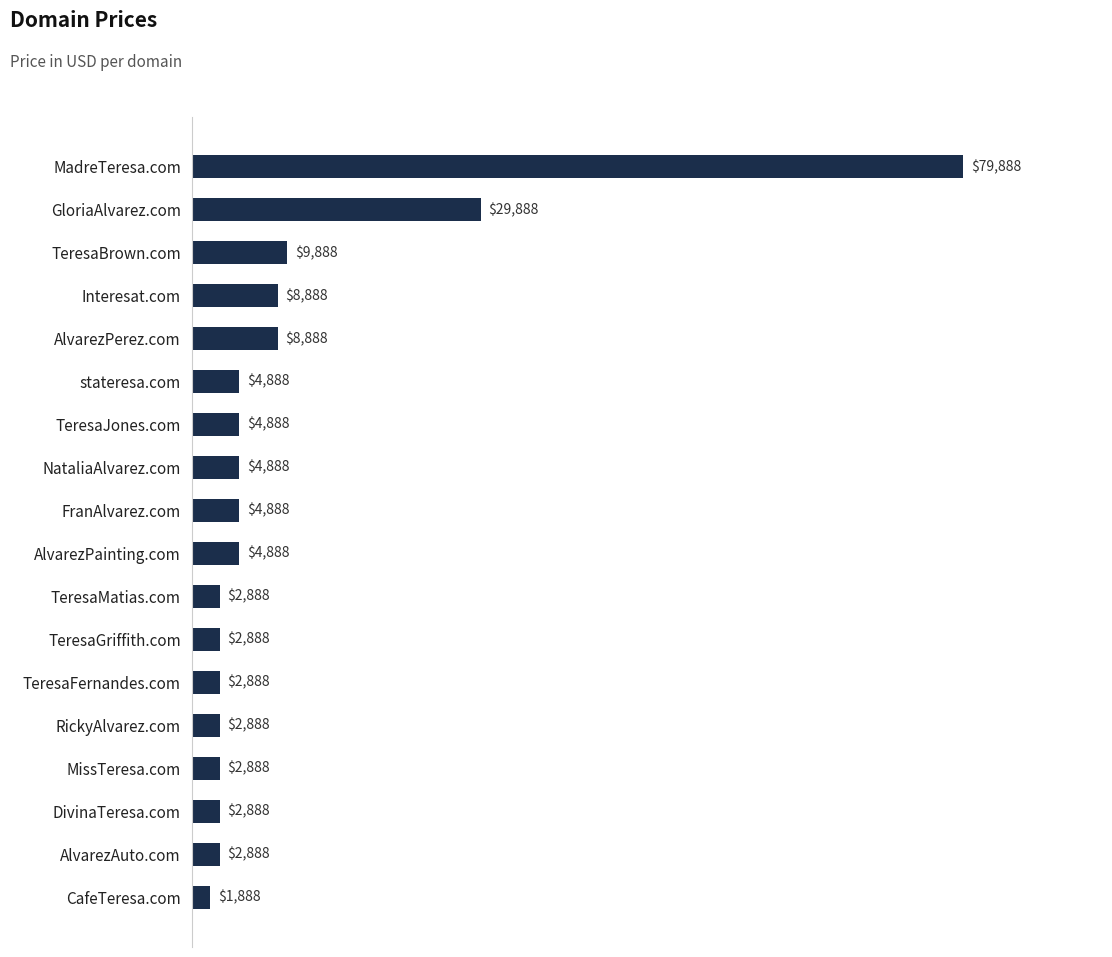

Where is the data nearest to the value 40888?

GloriaAlvarez.com